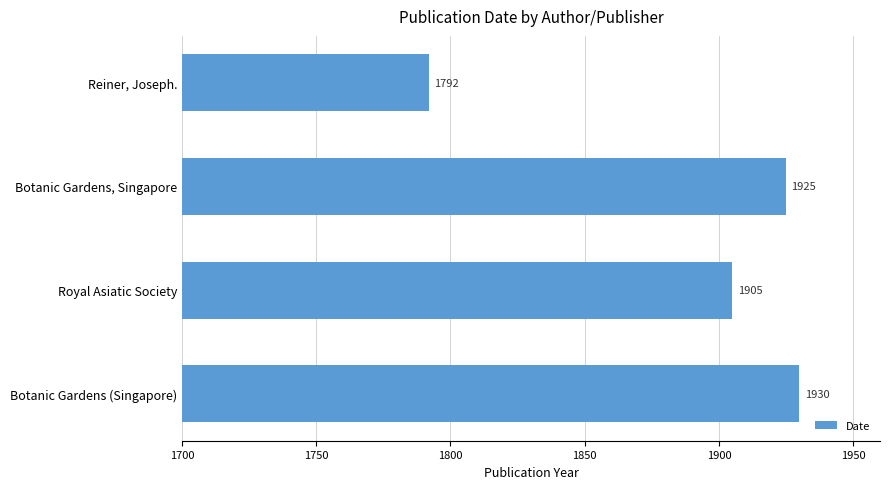

What position from the bottom is Botanic Gardens (Singapore)?

1